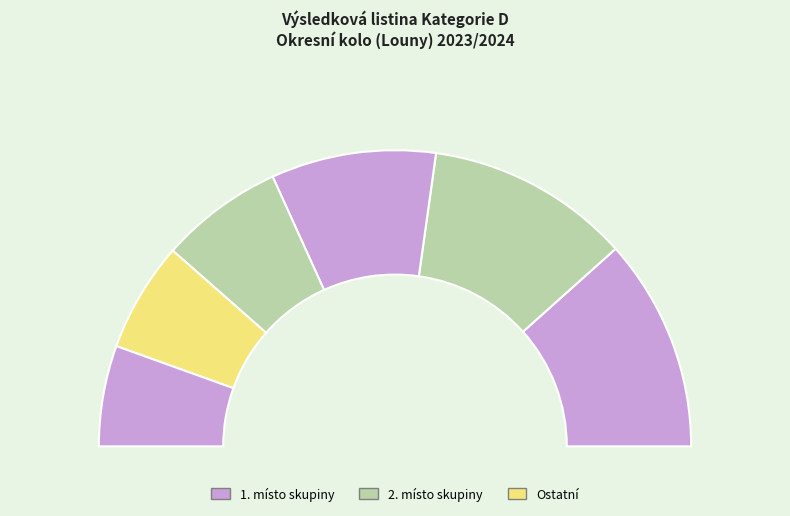

True or false: Provazník, Michal accounts for 13% of the total.

True